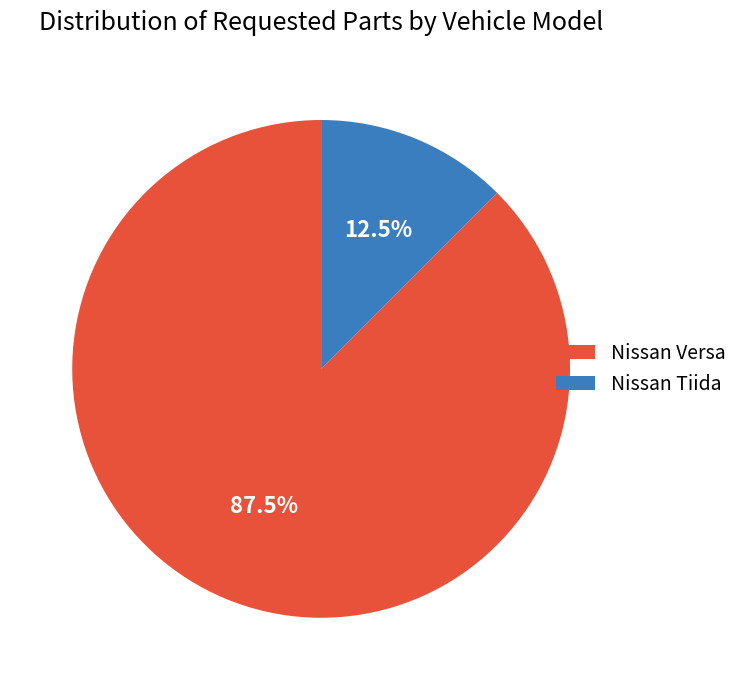

Approximately how many times larger is the value at Nissan Versa compared to Nissan Tiida?

7.0